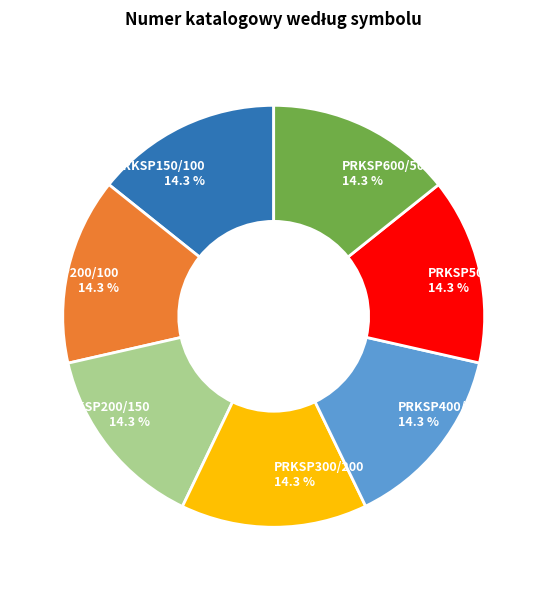

How many slices are in this pie chart?

7